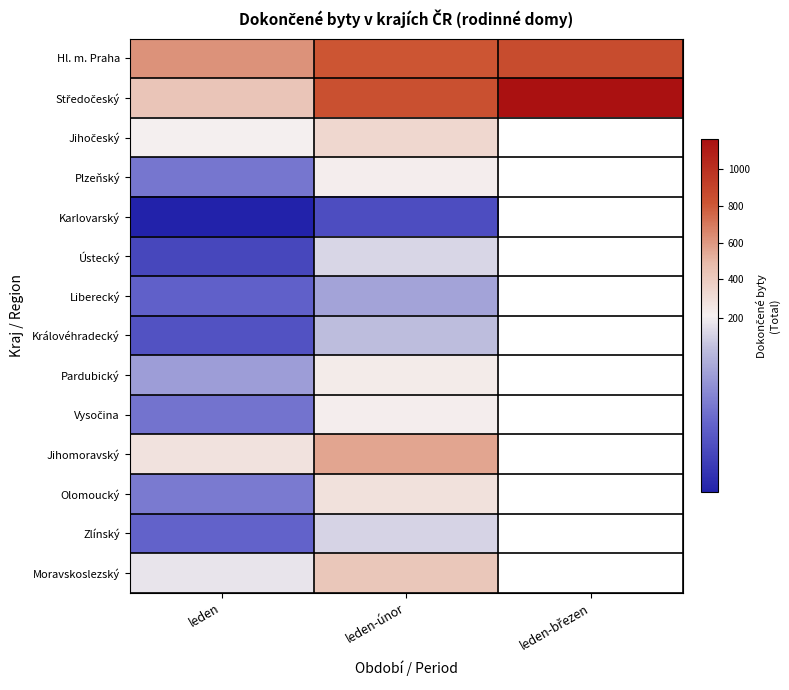

The Liberecký series shows 19.4 at leden. True or false?

False